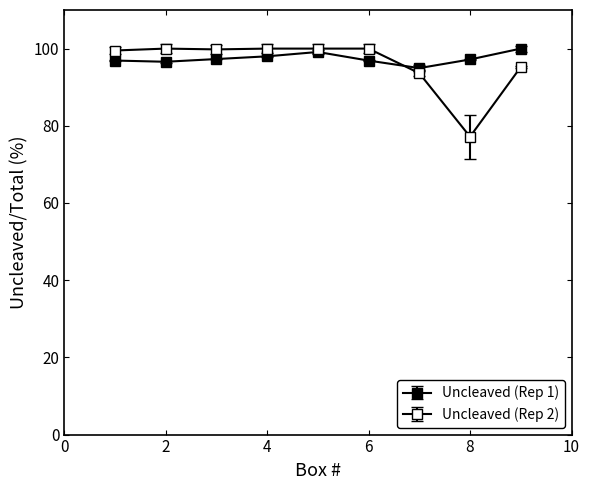

Which category has the highest value across all series?

9